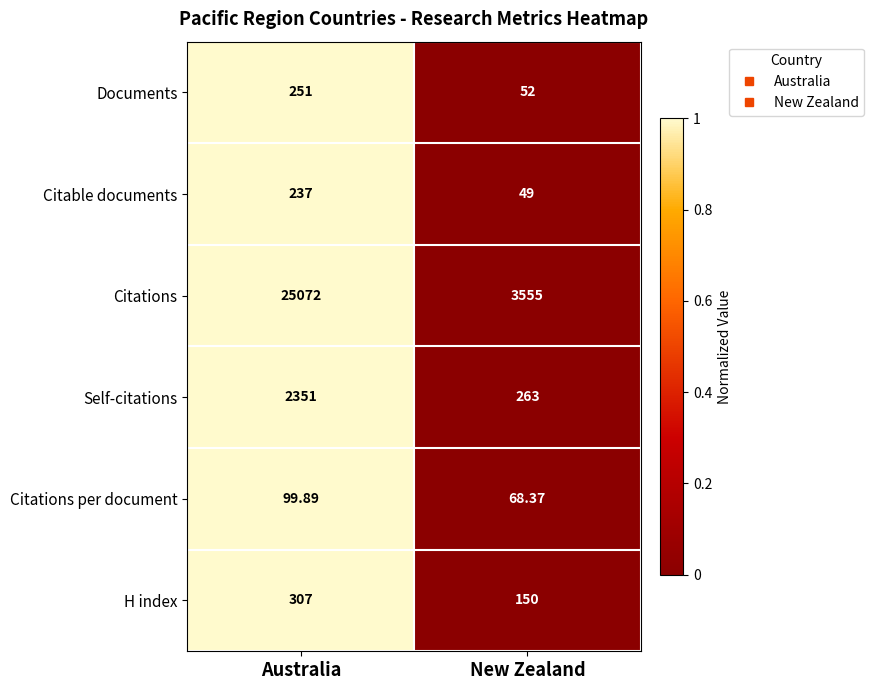

Which series has the widest spread of values?

Citations